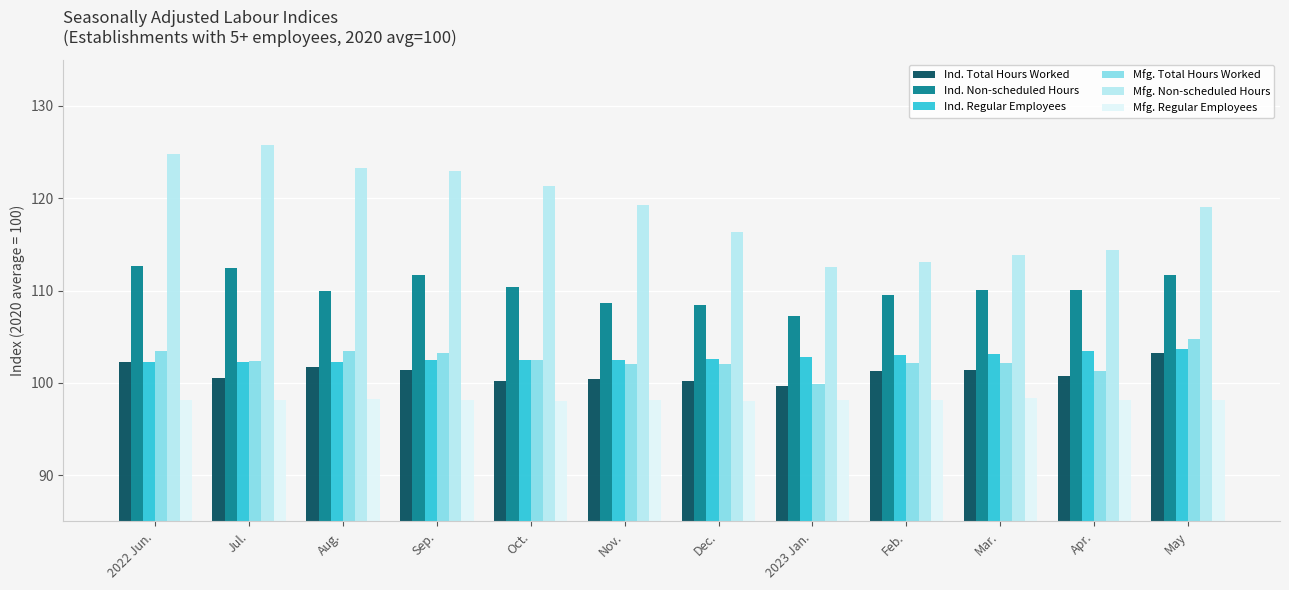

Read the Ind. Regular Employees value at Dec..

102.6